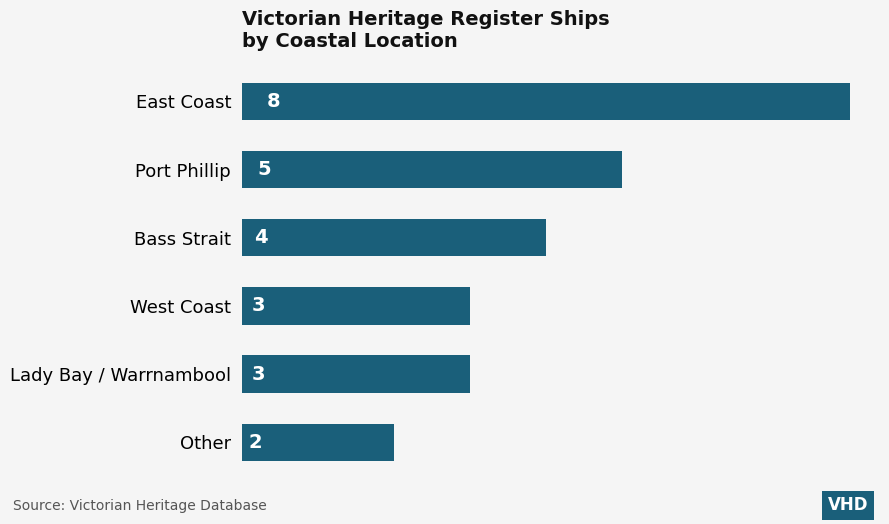

What is the change in value from East Coast to West Coast?

-5